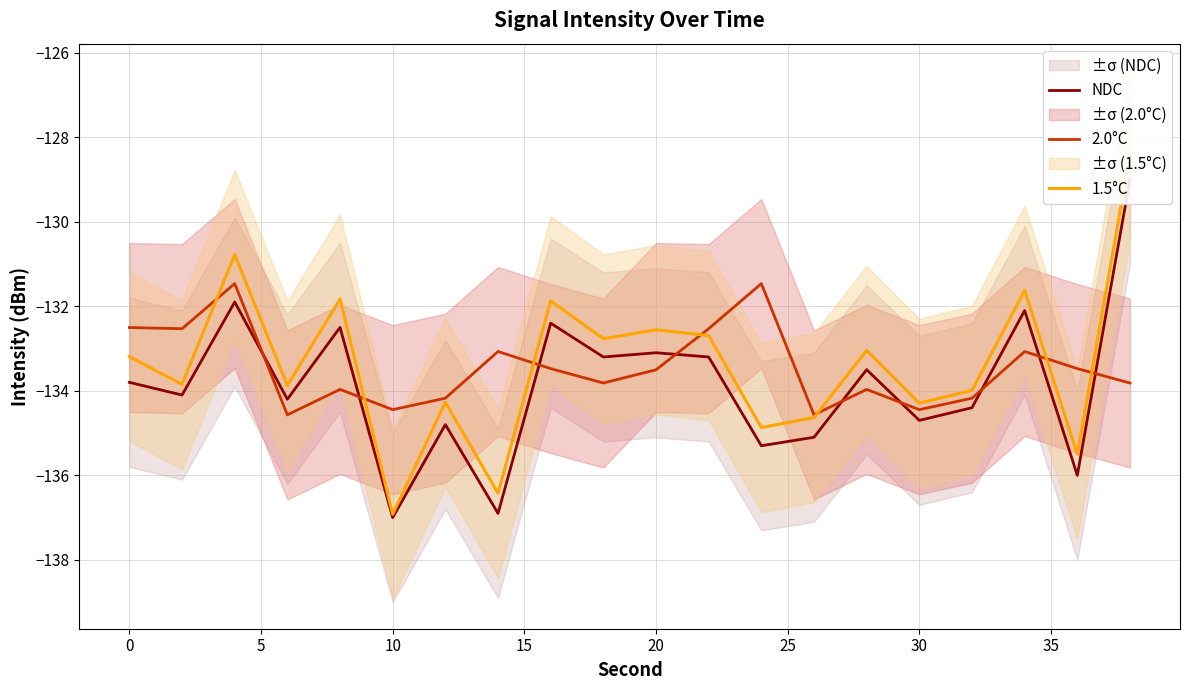

True or false: 1.5°C and NDC intersect in this chart.

False